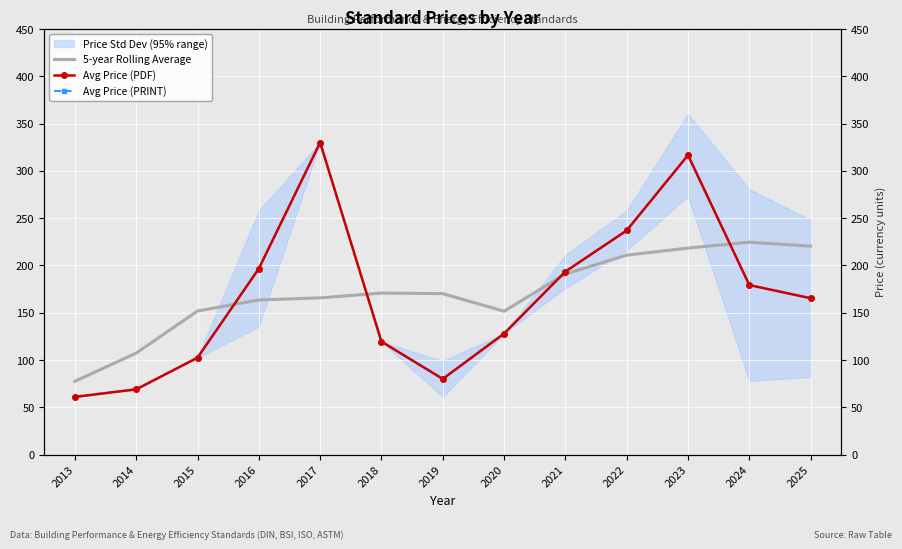

In Avg Price (PRINT), how many points are higher than both neighbors (excluding endpoints)?

2